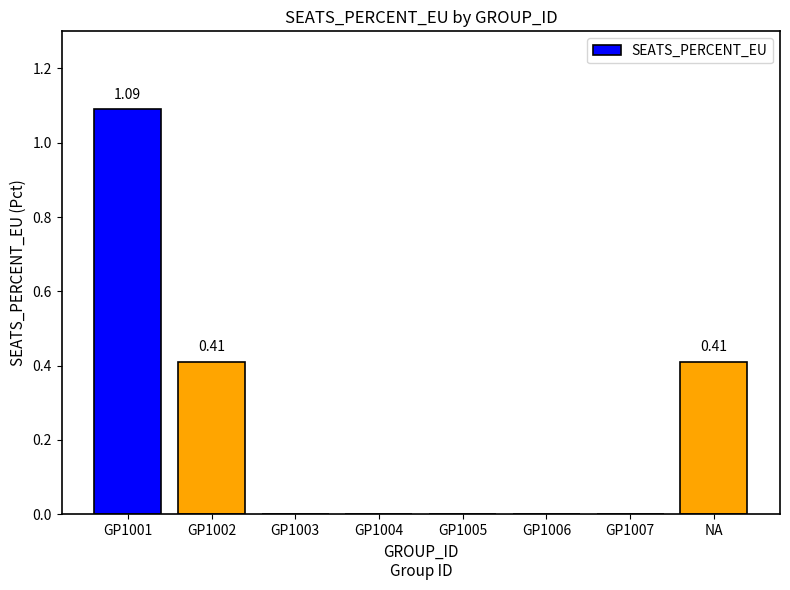

What is the change in value from GP1005 to NA?

+0.4